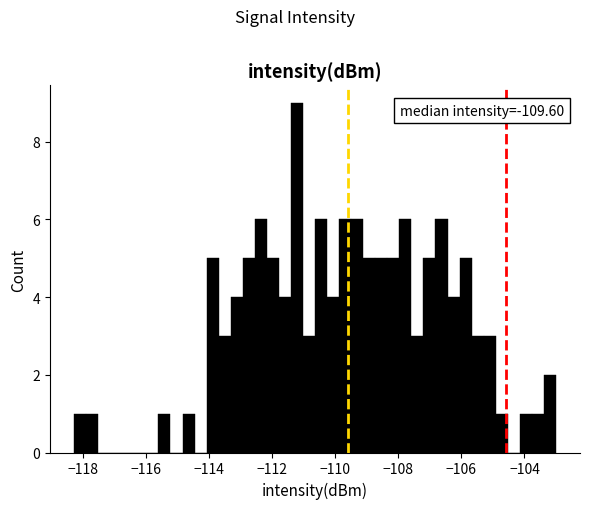

Read against the x-axis, roughly where is the centre of the tallest bar?

-111.2